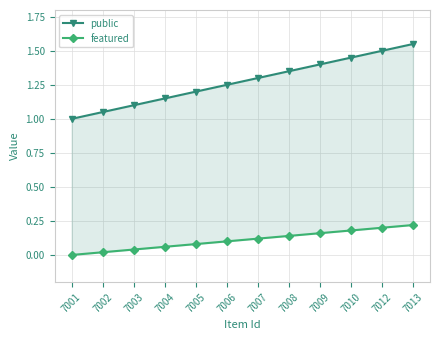

True or false: public has more than 0 interior local peaks.

False